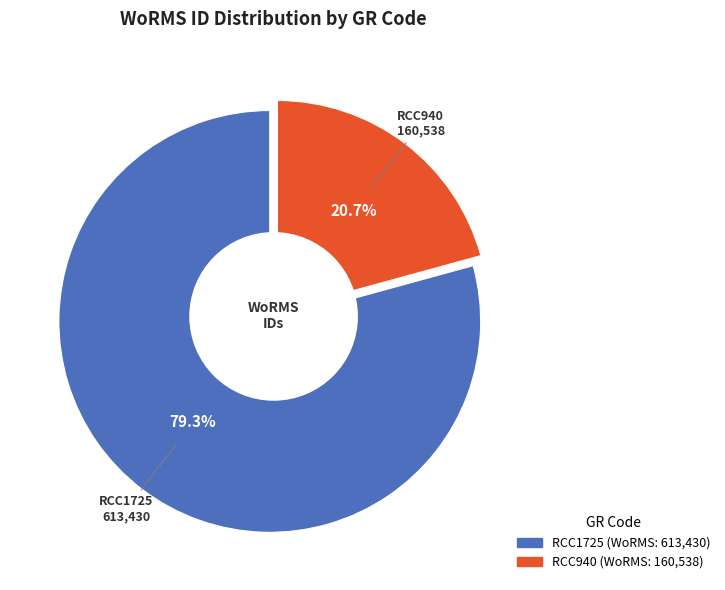

Is it true that RCC940 is 30% of the pie?

False